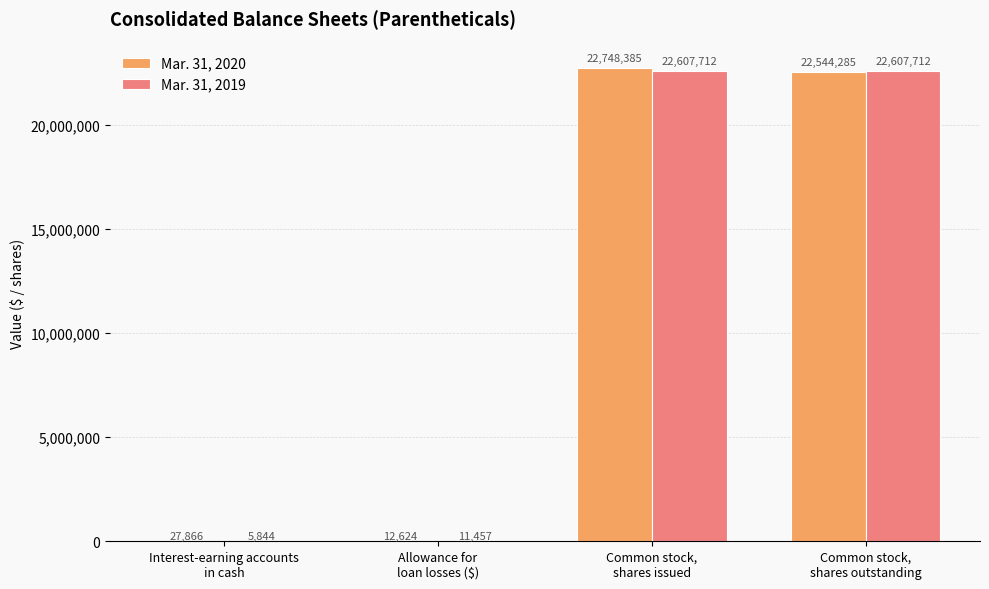

What are all the series names shown in the legend?

Mar. 31, 2020, Mar. 31, 2019